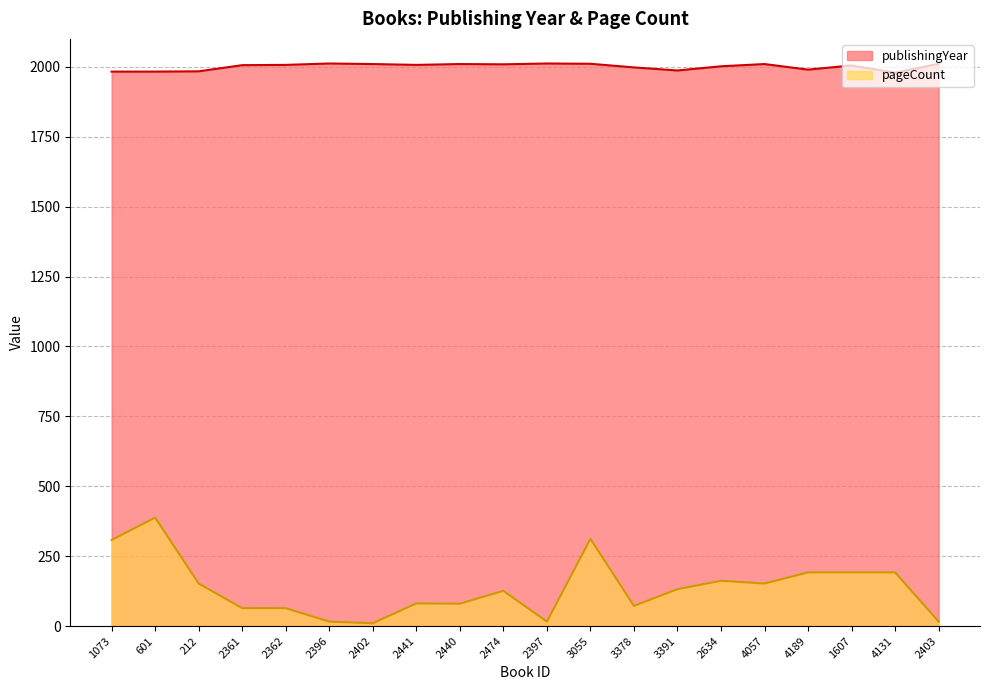

What is the label of the 20th point from the left?

2403